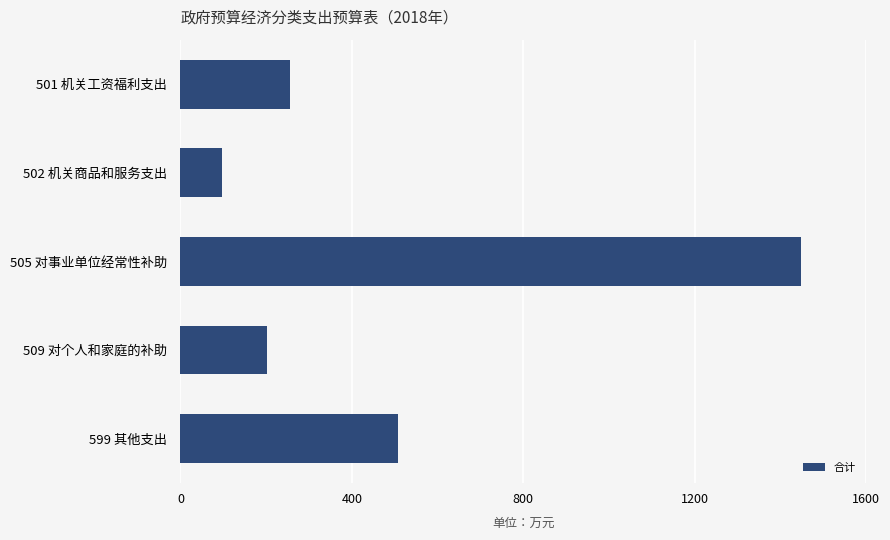

How many bars are there in total?

5